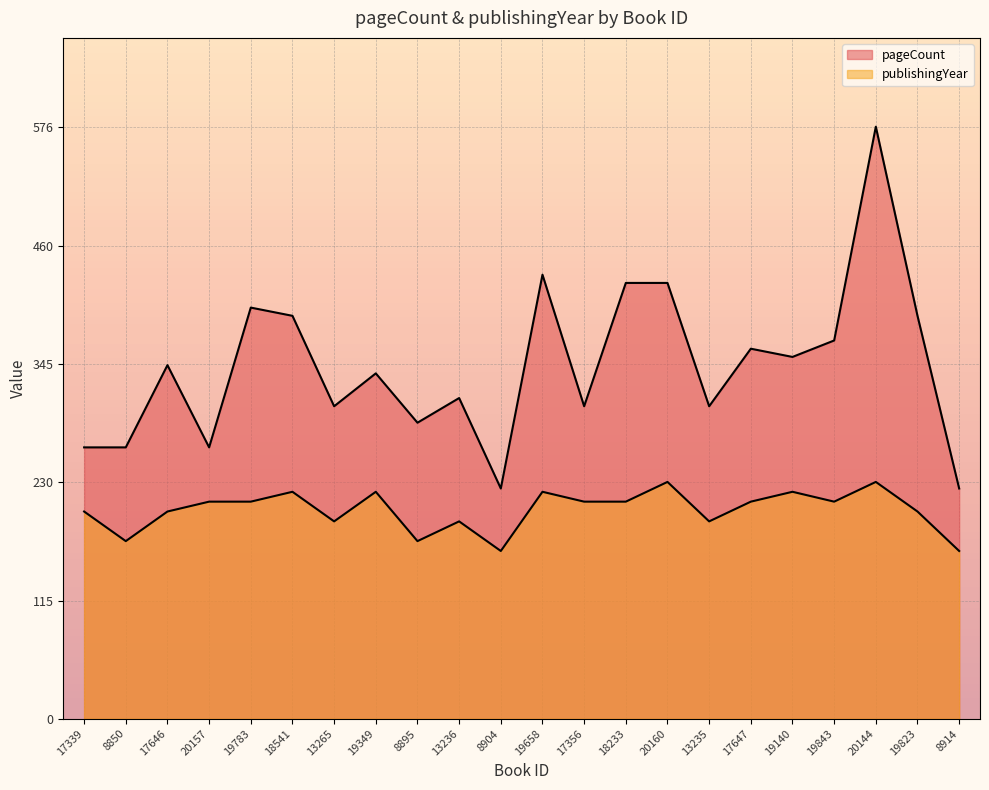

At which category does pageCount reach its first local valley?

20157